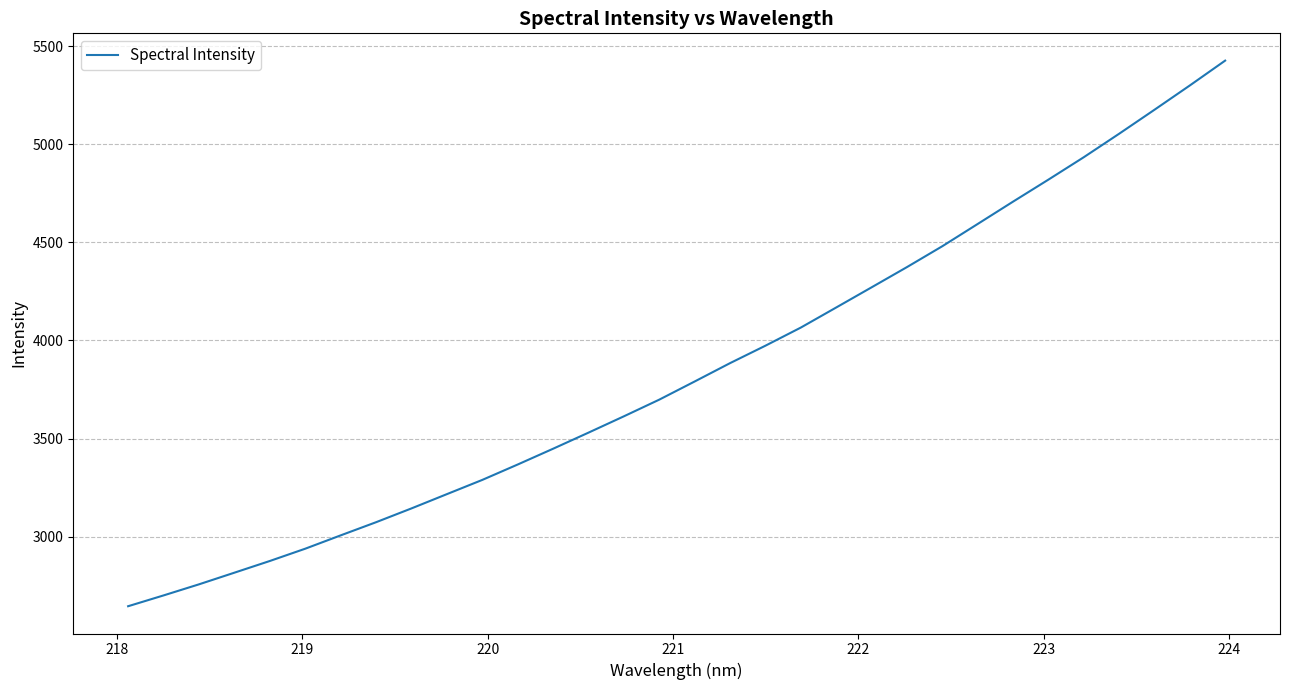

What is the difference between the maximum and minimum values?

2781.2